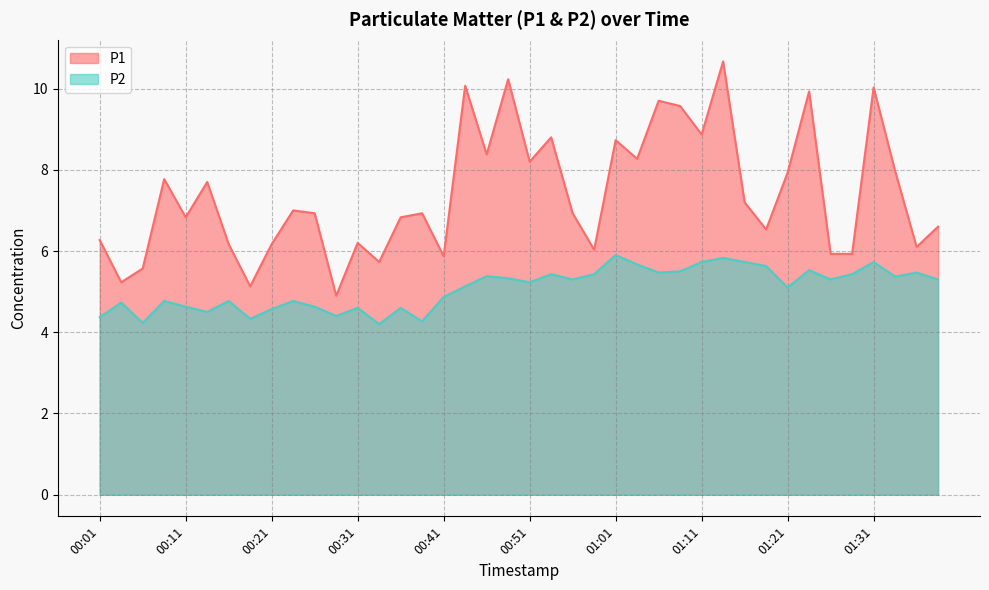

The P1 series shows 3.3 at 01:38. True or false?

False